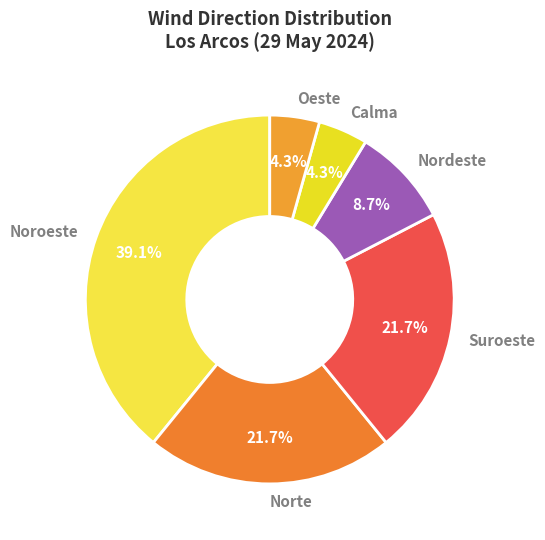

Between Oeste and Norte, which is larger?

Norte